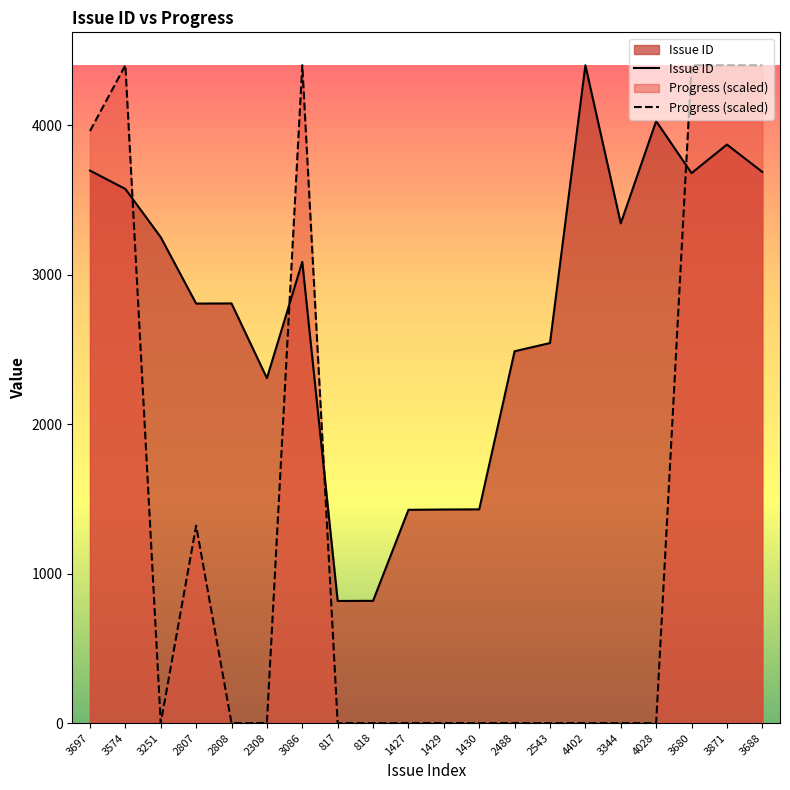

Reading left to right, what are all the values shown in this chart?

Issue ID: 3697=3697.0	3574=3574.0	3251=3251.0	2807=2807.0	2808=2808.0	2308=2308.0	3086=3086.0	817=817.0	818=818.0	1427=1427.0	1429=1429.0	1430=1430.0	2488=2488.0	2543=2543.0	4402=4402.0	3344=3344.0	4028=4028.0	3680=3680.0	3871=3871.0	3688=3688.0
Progress (scaled): 3697=3961.8	3574=4402.0	3251=0.0	2807=1320.6	2808=0.0	2308=0.0	3086=4402.0	817=0.0	818=0.0	1427=0.0	1429=0.0	1430=0.0	2488=0.0	2543=0.0	4402=0.0	3344=0.0	4028=0.0	3680=4402.0	3871=4402.0	3688=4402.0